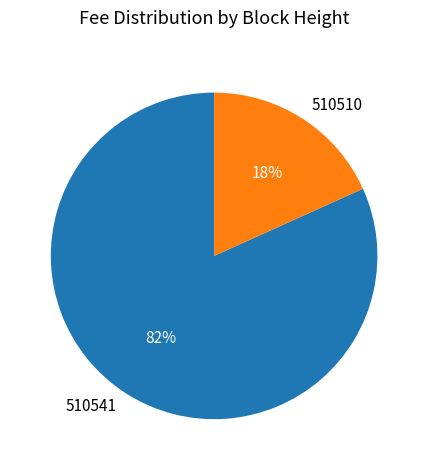

Does any single category account for the majority?

Yes